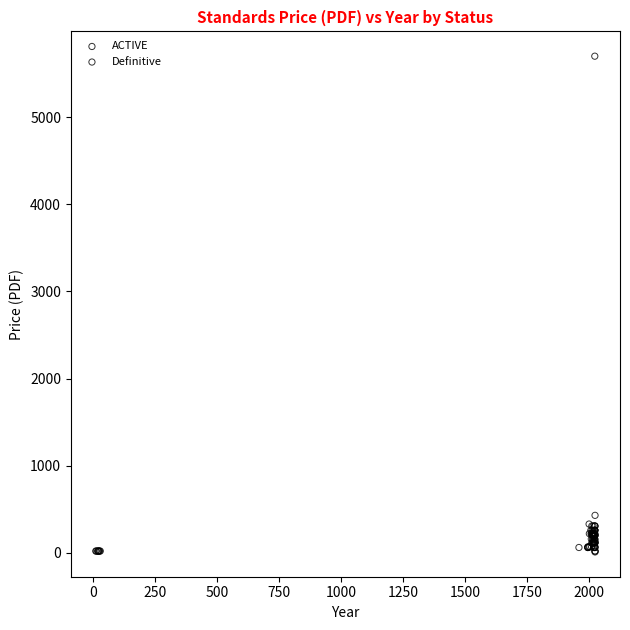

What are all the series names shown in the legend?

ACTIVE, Definitive